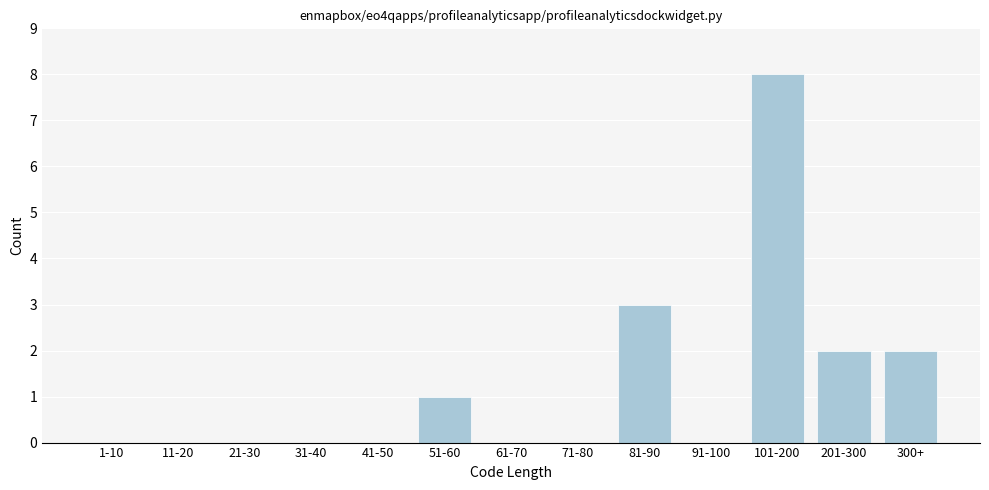

Reading left to right, what are all the values shown in this chart?

1-10=0	11-20=0	21-30=0	31-40=0	41-50=0	51-60=1	61-70=0	71-80=0	81-90=3	91-100=0	101-200=8	201-300=2	300+=2